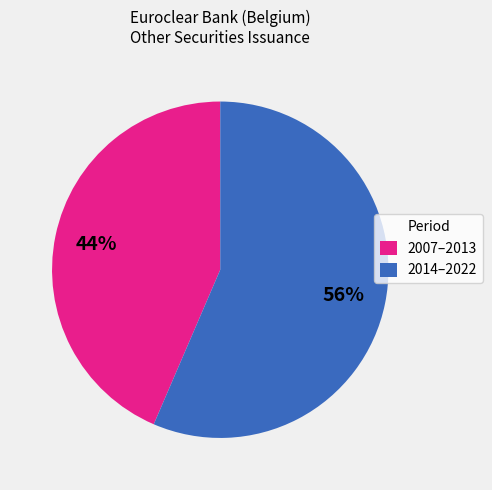

Is it true that 2007–2013 is 44% of the pie?

True